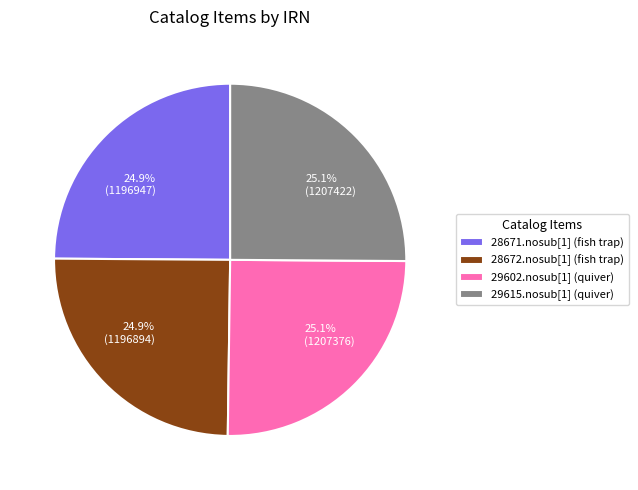

The 29602.nosub[1] (quiver) slice represents 38% of the pie. True or false?

False